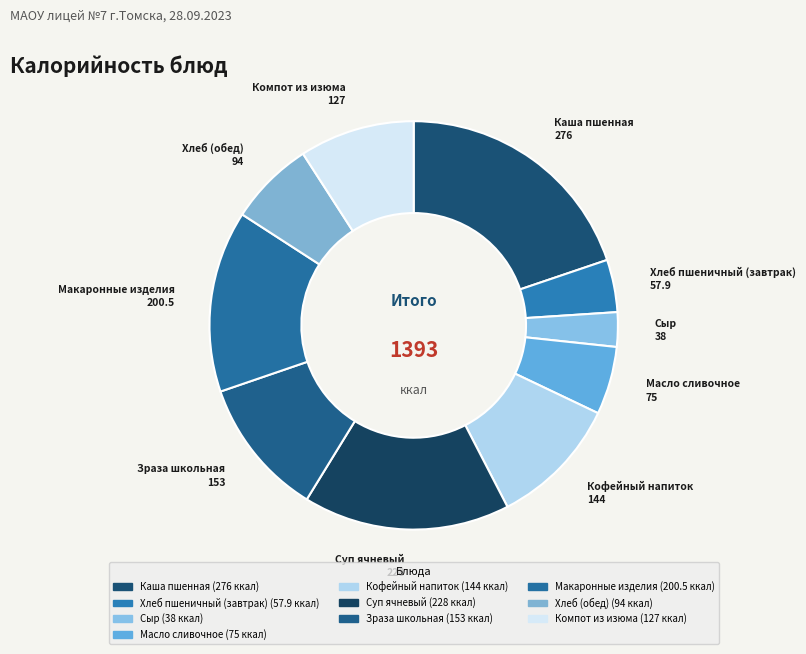

How many segments does this pie chart have?

10